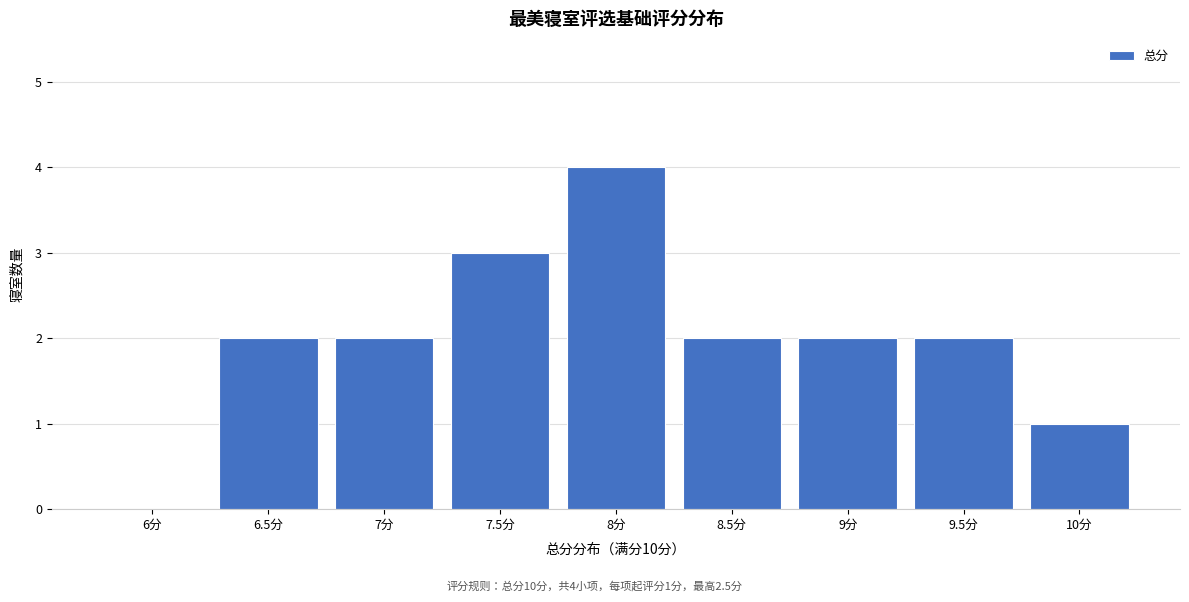

Reading left to right, what are all the values shown in this chart?

6分=0	6.5分=2	7分=2	7.5分=3	8分=4	8.5分=2	9分=2	9.5分=2	10分=1